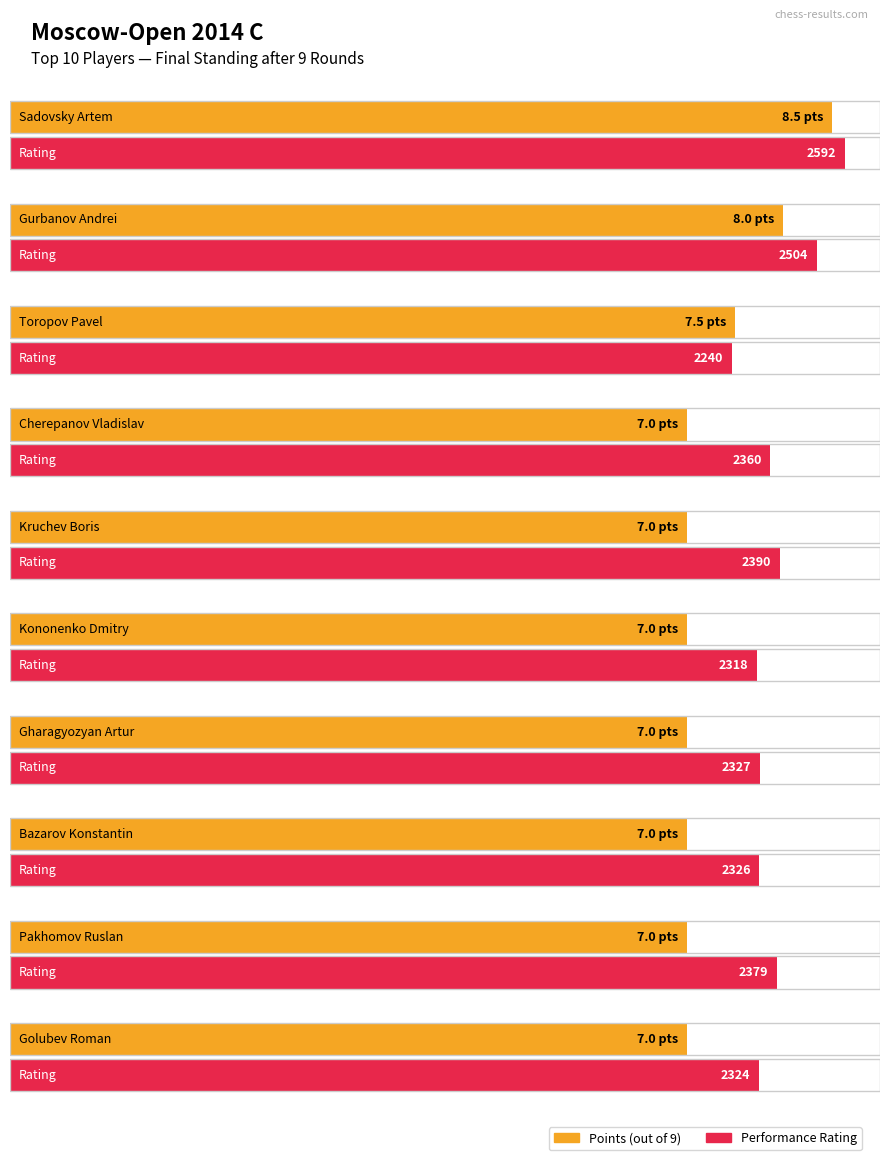

How many bars are there in total?

20